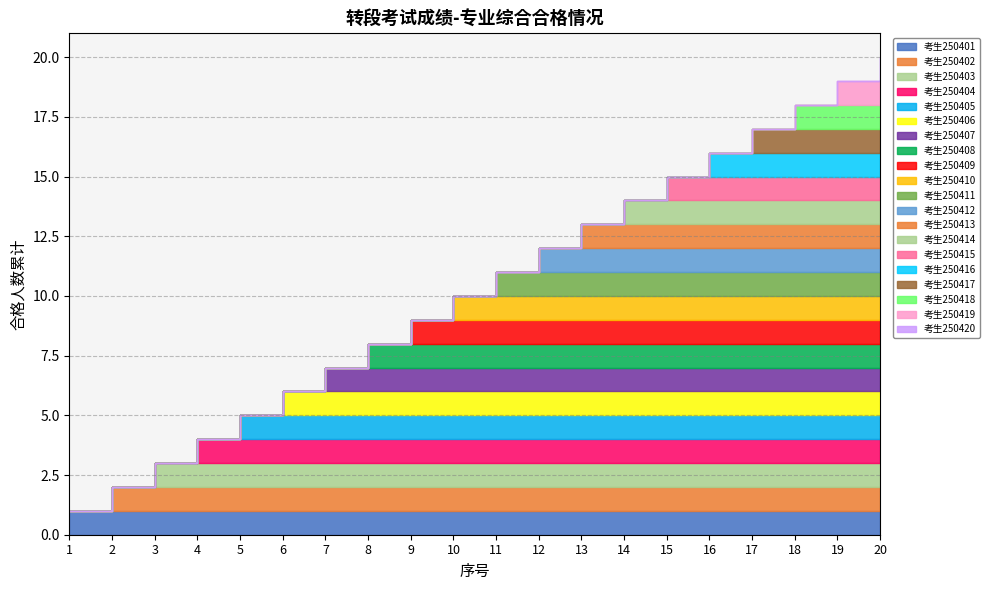

List the labels in order of 累计合格数 value, smallest first.

1, 2, 3, 4, 5, 6, 7, 8, 9, 10, 11, 12, 13, 14, 15, 16, 17, 18, 19, 20